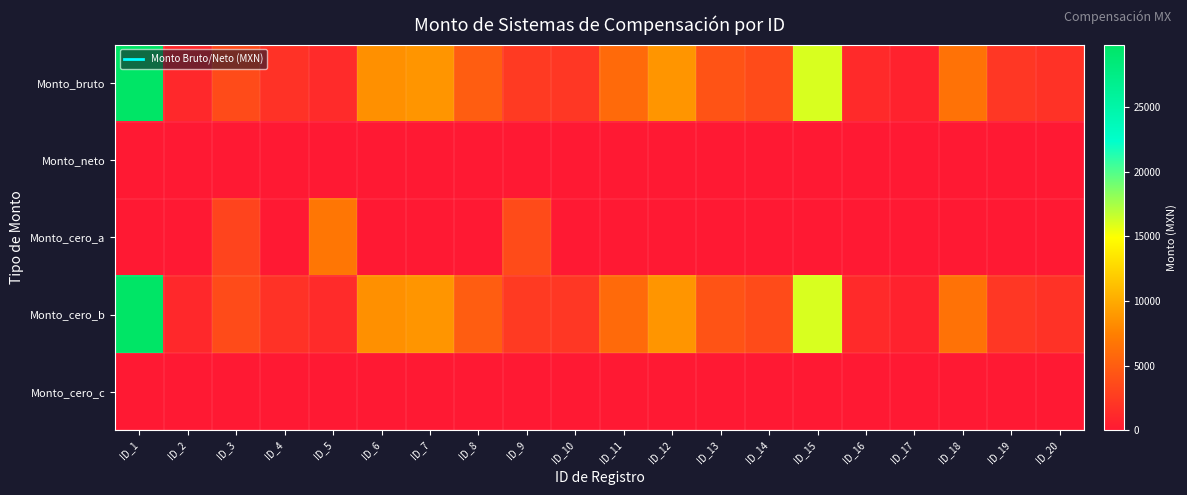

What is the difference between the highest and lowest values at ID_12?

8753.4